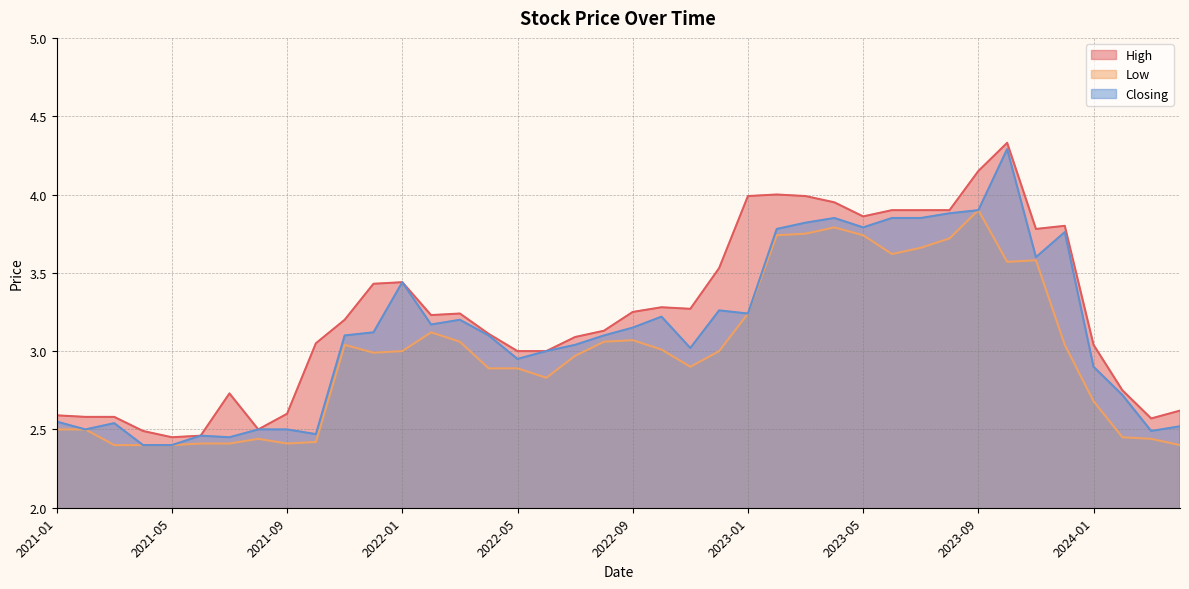

List the series in order of their peak value, lowest first.

Low, Closing, High